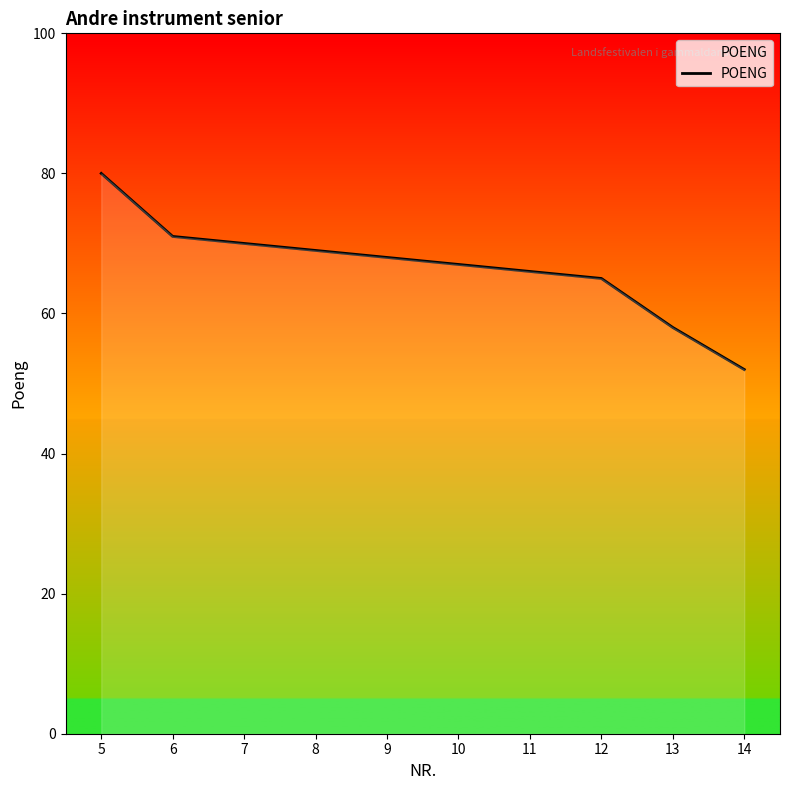

What is the minimum value shown in the chart?

52